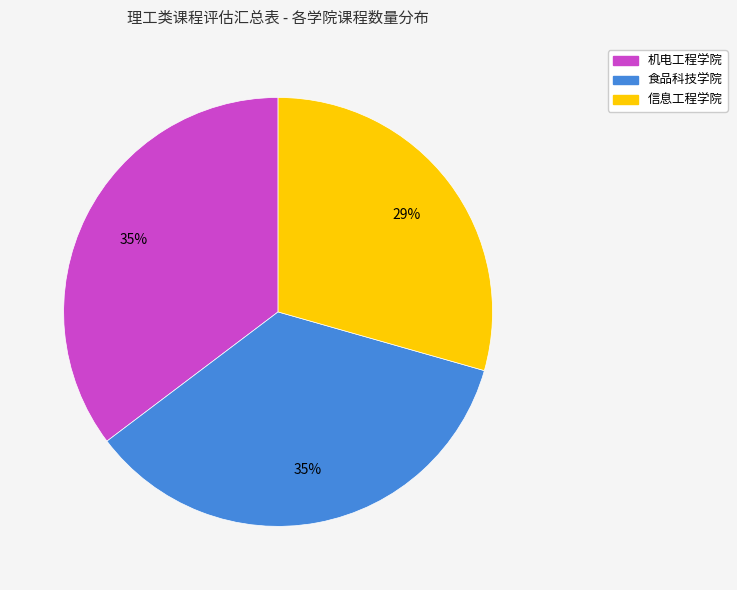

Which has a higher value, 信息工程学院 or 机电工程学院?

机电工程学院